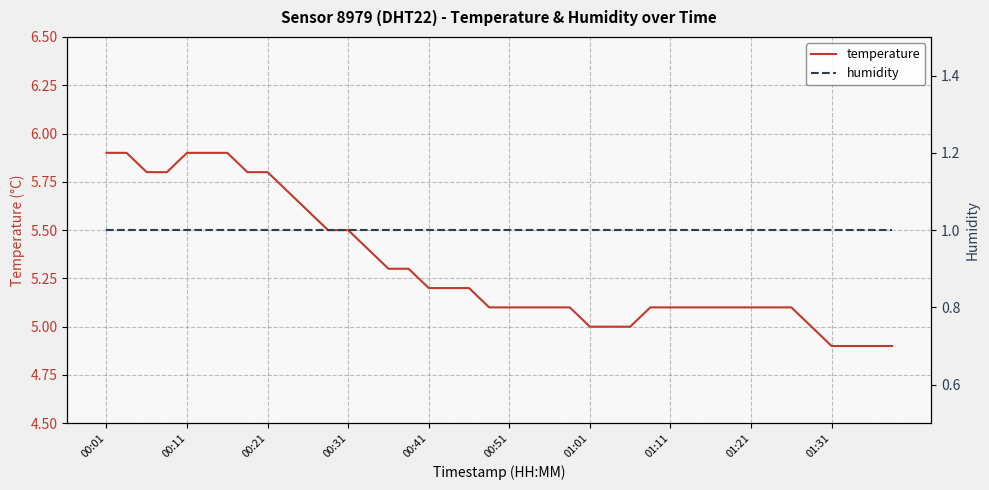

Which series changed the most between 23 and 35?

temperature